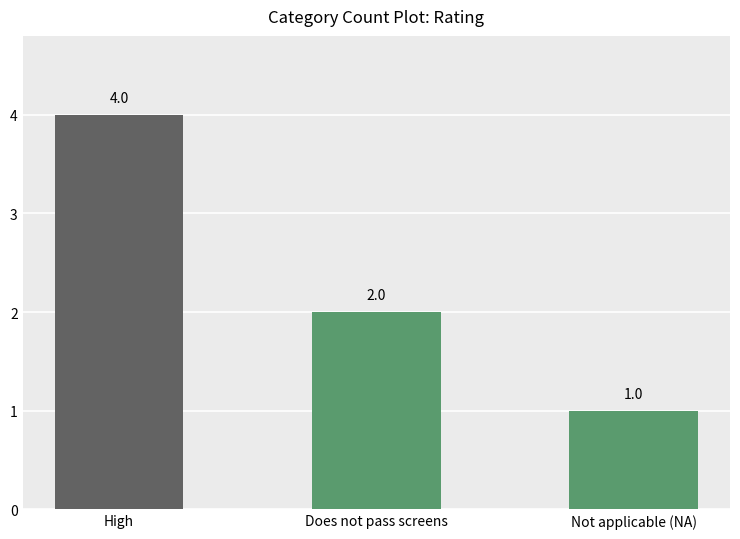

What is the difference between the maximum and second lowest values?

2